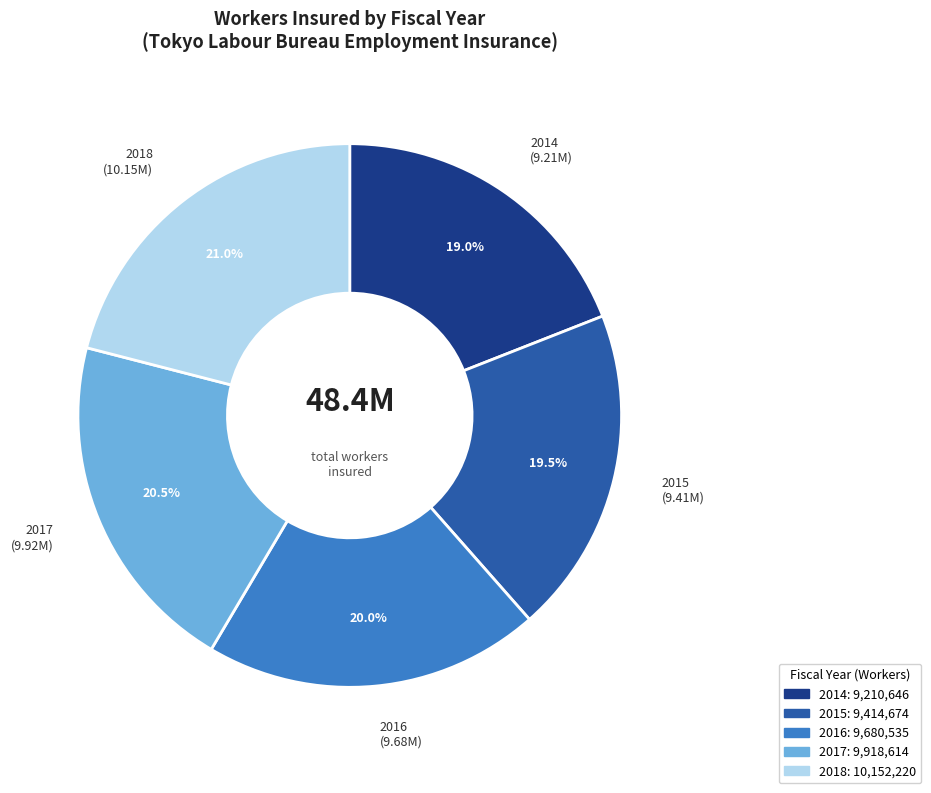

What portion of the pie excludes 2017?

79.5%